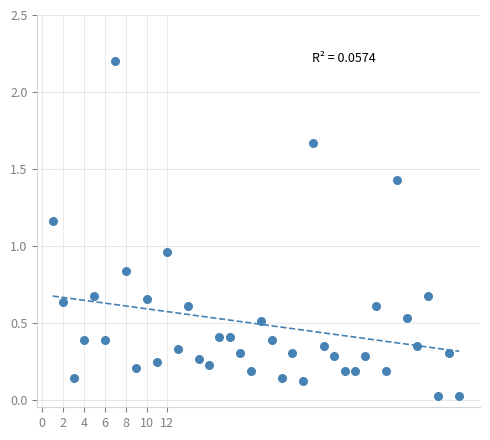

What is the range of X values (max minus min)?

39.0